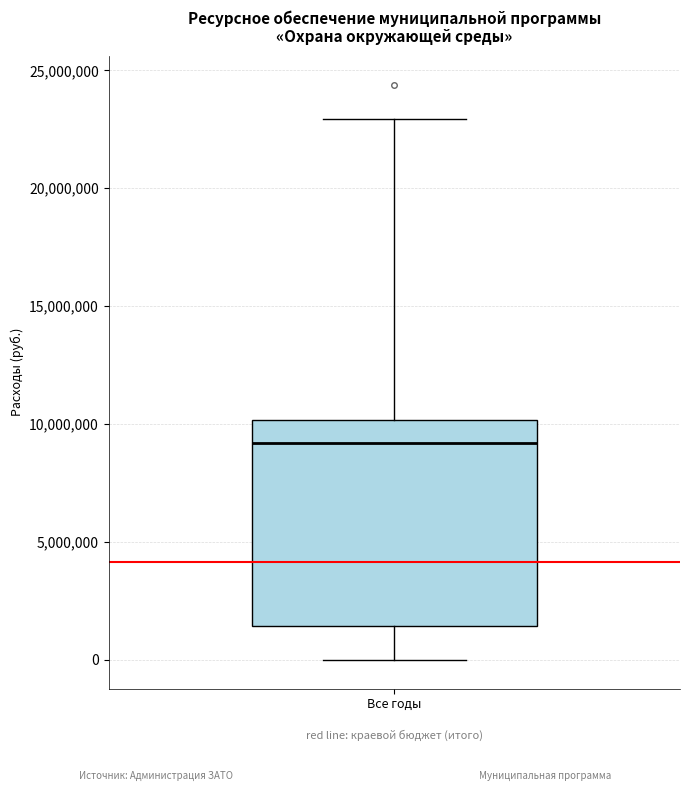

Transcribe this box plot: give where the median line is, the range the box spans, and where the two whiskers end, as read against the y-axis. The values are not printed on the chart, so give them approximately, as read against the axis.

median 9000000, box 1500000 to 10000000, whiskers 0 to 23000000